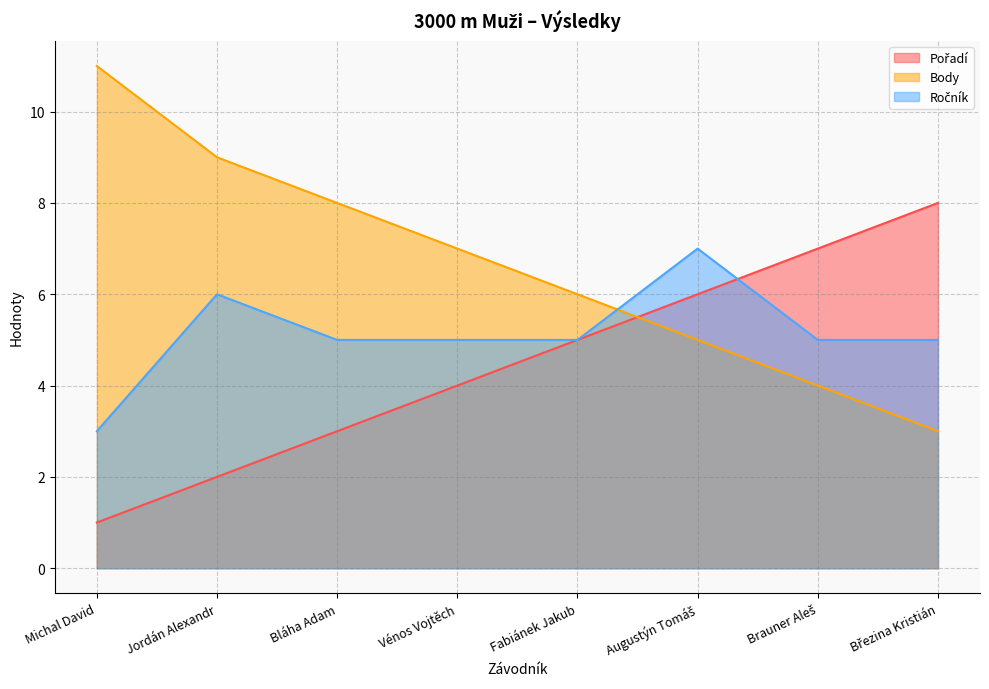

True or false: Ročník has a value of 5 at Brauner Aleš.

True